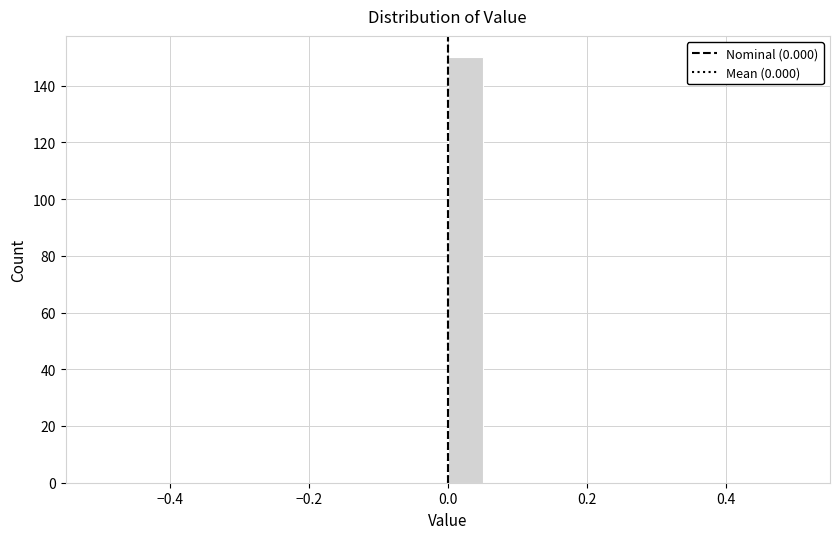

Around what value on the x-axis is the tallest bar? Give the approximate position of its centre, as read against the axis.

0.02